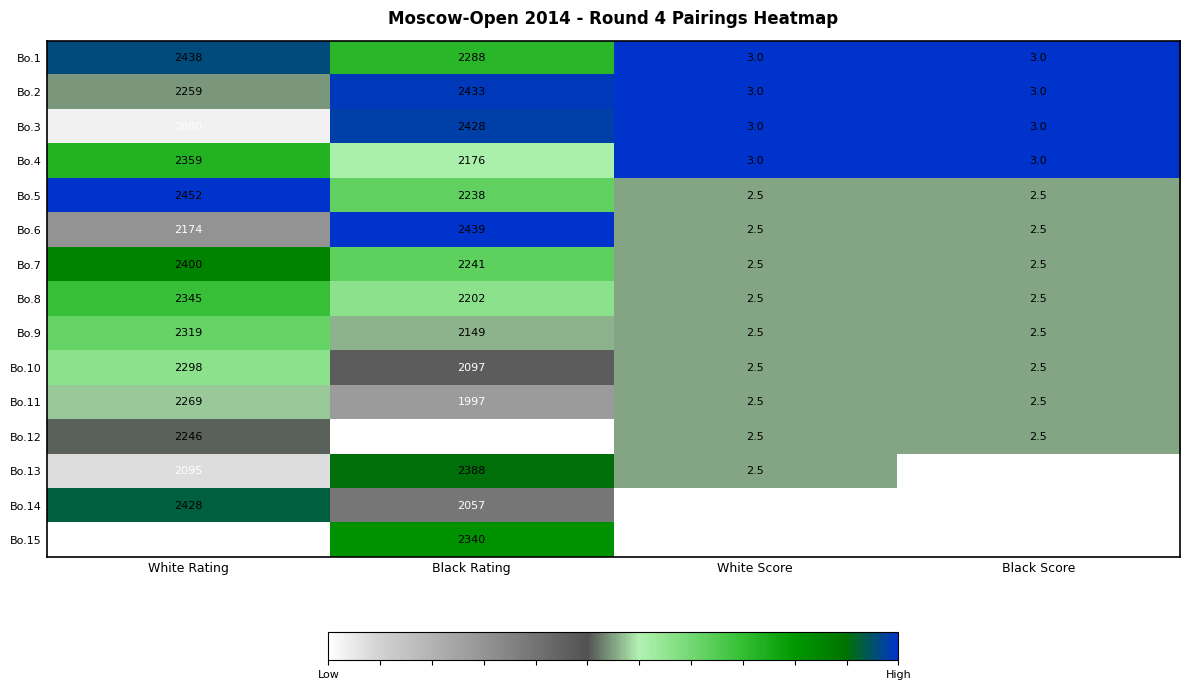

Between White Rating and Black Rating, which series saw the biggest shift?

Bo.12